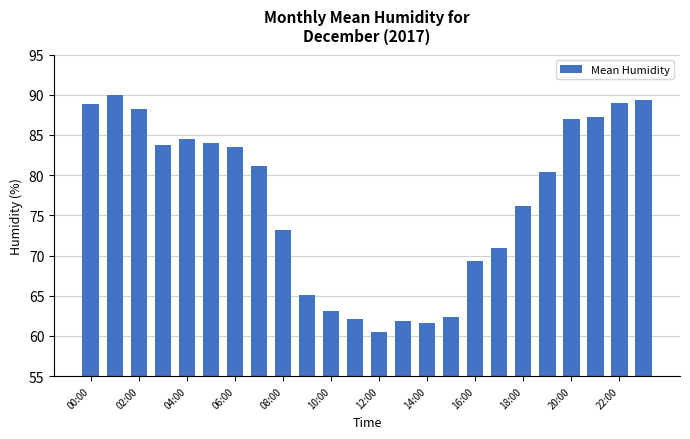

What is the value of the 13th bar from the left?

60.5